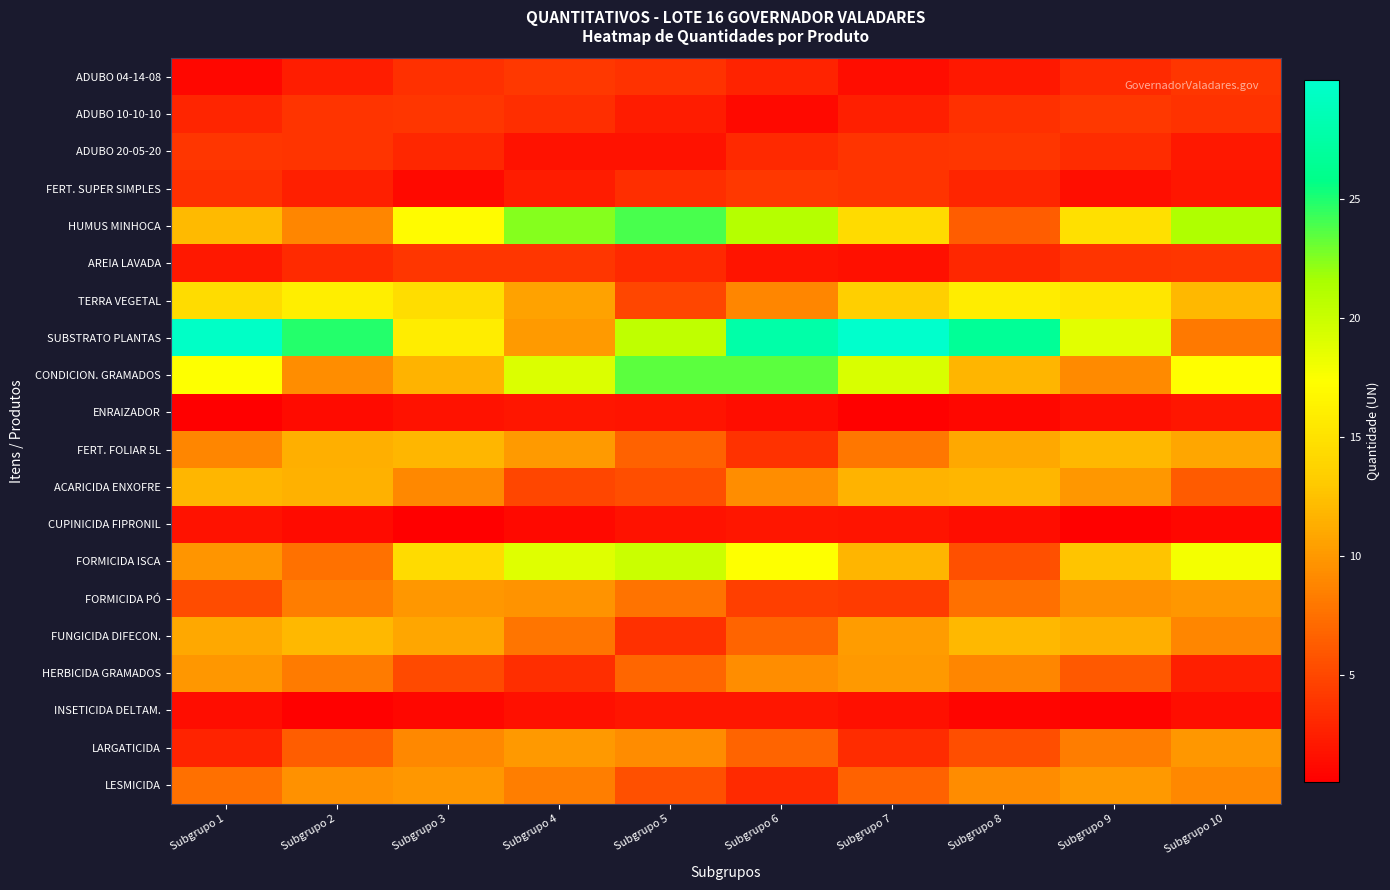

Reading right to left, extract all data points from this chart.

ADUBO 04-14-08: Subgrupo 10=3.9	Subgrupo 9=3.3	Subgrupo 8=2.1	Subgrupo 7=1.4	Subgrupo 6=2.8	Subgrupo 5=3.7	Subgrupo 4=4.0	Subgrupo 3=3.5	Subgrupo 2=2.4	Subgrupo 1=1.0
ADUBO 10-10-10: Subgrupo 10=3.7	Subgrupo 9=4.0	Subgrupo 8=3.6	Subgrupo 7=2.6	Subgrupo 6=1.2	Subgrupo 5=2.3	Subgrupo 4=3.4	Subgrupo 3=4.0	Subgrupo 2=3.8	Subgrupo 1=2.9
ADUBO 20-05-20: Subgrupo 10=2.1	Subgrupo 9=3.3	Subgrupo 8=3.9	Subgrupo 7=3.9	Subgrupo 6=3.1	Subgrupo 5=1.8	Subgrupo 4=1.7	Subgrupo 3=3.0	Subgrupo 2=3.8	Subgrupo 1=4.0
FERT. SUPER SIMPLES: Subgrupo 10=1.9	Subgrupo 9=1.5	Subgrupo 8=2.9	Subgrupo 7=3.8	Subgrupo 6=4.0	Subgrupo 5=3.5	Subgrupo 4=2.3	Subgrupo 3=1.1	Subgrupo 2=2.5	Subgrupo 1=3.6
HUMUS MINHOCA: Subgrupo 10=21.3	Subgrupo 9=14.9	Subgrupo 8=6.3	Subgrupo 7=14.4	Subgrupo 6=21.0	Subgrupo 5=23.9	Subgrupo 4=22.5	Subgrupo 3=17.0	Subgrupo 2=8.8	Subgrupo 1=12.0
AREIA LAVADA: Subgrupo 10=4.0	Subgrupo 9=3.8	Subgrupo 8=3.0	Subgrupo 7=1.6	Subgrupo 6=1.8	Subgrupo 5=3.1	Subgrupo 4=3.9	Subgrupo 3=3.9	Subgrupo 2=3.3	Subgrupo 1=2.1
TERRA VEGETAL: Subgrupo 10=12.0	Subgrupo 9=15.3	Subgrupo 8=15.9	Subgrupo 7=13.5	Subgrupo 6=8.9	Subgrupo 5=5.0	Subgrupo 4=10.6	Subgrupo 3=14.6	Subgrupo 2=16.0	Subgrupo 1=14.5
SUBSTRATO PLANTAS: Subgrupo 10=8.1	Subgrupo 9=18.8	Subgrupo 8=26.7	Subgrupo 7=30.0	Subgrupo 6=27.7	Subgrupo 5=20.5	Subgrupo 4=10.1	Subgrupo 3=15.9	Subgrupo 2=24.9	Subgrupo 1=29.6
CONDICION. GRAMADOS: Subgrupo 10=17.3	Subgrupo 9=9.1	Subgrupo 8=11.7	Subgrupo 7=19.2	Subgrupo 6=23.5	Subgrupo 5=23.4	Subgrupo 4=19.1	Subgrupo 3=11.6	Subgrupo 2=9.3	Subgrupo 1=17.4
ENRAIZADOR: Subgrupo 10=2.0	Subgrupo 9=1.7	Subgrupo 8=1.0	Subgrupo 7=0.7	Subgrupo 6=1.4	Subgrupo 5=1.9	Subgrupo 4=2.0	Subgrupo 3=1.8	Subgrupo 2=1.2	Subgrupo 1=0.5
FERT. FOLIAR 5L: Subgrupo 10=10.9	Subgrupo 9=12.0	Subgrupo 8=10.9	Subgrupo 7=7.9	Subgrupo 6=3.7	Subgrupo 5=6.7	Subgrupo 4=10.2	Subgrupo 3=11.9	Subgrupo 2=11.4	Subgrupo 1=8.9
ACARICIDA ENXOFRE: Subgrupo 10=6.2	Subgrupo 9=9.9	Subgrupo 8=11.8	Subgrupo 7=11.6	Subgrupo 6=9.3	Subgrupo 5=5.4	Subgrupo 4=5.0	Subgrupo 3=9.0	Subgrupo 2=11.5	Subgrupo 1=11.9
CUPINICIDA FIPRONIL: Subgrupo 10=1.0	Subgrupo 9=0.7	Subgrupo 8=1.4	Subgrupo 7=1.9	Subgrupo 6=2.0	Subgrupo 5=1.7	Subgrupo 4=1.2	Subgrupo 3=0.5	Subgrupo 2=1.3	Subgrupo 1=1.8
FORMICIDA ISCA: Subgrupo 10=17.9	Subgrupo 9=12.6	Subgrupo 8=5.5	Subgrupo 7=11.7	Subgrupo 6=17.3	Subgrupo 5=19.9	Subgrupo 4=18.8	Subgrupo 3=14.4	Subgrupo 2=7.6	Subgrupo 1=9.8
FORMICIDA PÓ: Subgrupo 10=9.9	Subgrupo 9=9.6	Subgrupo 8=7.5	Subgrupo 7=4.2	Subgrupo 6=4.5	Subgrupo 5=7.7	Subgrupo 4=9.7	Subgrupo 3=9.9	Subgrupo 2=8.3	Subgrupo 1=5.2
FUNGICIDA DIFECON.: Subgrupo 10=8.9	Subgrupo 9=11.4	Subgrupo 8=11.9	Subgrupo 7=10.2	Subgrupo 6=6.8	Subgrupo 5=3.6	Subgrupo 4=7.8	Subgrupo 3=10.9	Subgrupo 2=12.0	Subgrupo 1=10.9
HERBICIDA GRAMADOS: Subgrupo 10=2.6	Subgrupo 9=6.1	Subgrupo 8=8.8	Subgrupo 7=10.0	Subgrupo 6=9.3	Subgrupo 5=6.9	Subgrupo 4=3.5	Subgrupo 3=5.2	Subgrupo 2=8.2	Subgrupo 1=9.8
INSETICIDA DELTAM.: Subgrupo 10=1.5	Subgrupo 9=0.8	Subgrupo 8=1.0	Subgrupo 7=1.6	Subgrupo 6=1.9	Subgrupo 5=2.0	Subgrupo 4=1.6	Subgrupo 3=1.0	Subgrupo 2=0.7	Subgrupo 1=1.4
LARGATICIDA: Subgrupo 10=9.9	Subgrupo 9=8.3	Subgrupo 8=5.4	Subgrupo 7=3.3	Subgrupo 6=6.8	Subgrupo 5=9.2	Subgrupo 4=10.0	Subgrupo 3=8.9	Subgrupo 2=6.3	Subgrupo 1=2.8
LESMICIDA: Subgrupo 10=9.0	Subgrupo 9=10.0	Subgrupo 8=9.2	Subgrupo 7=6.7	Subgrupo 6=3.2	Subgrupo 5=5.5	Subgrupo 4=8.4	Subgrupo 3=9.9	Subgrupo 2=9.6	Subgrupo 1=7.5